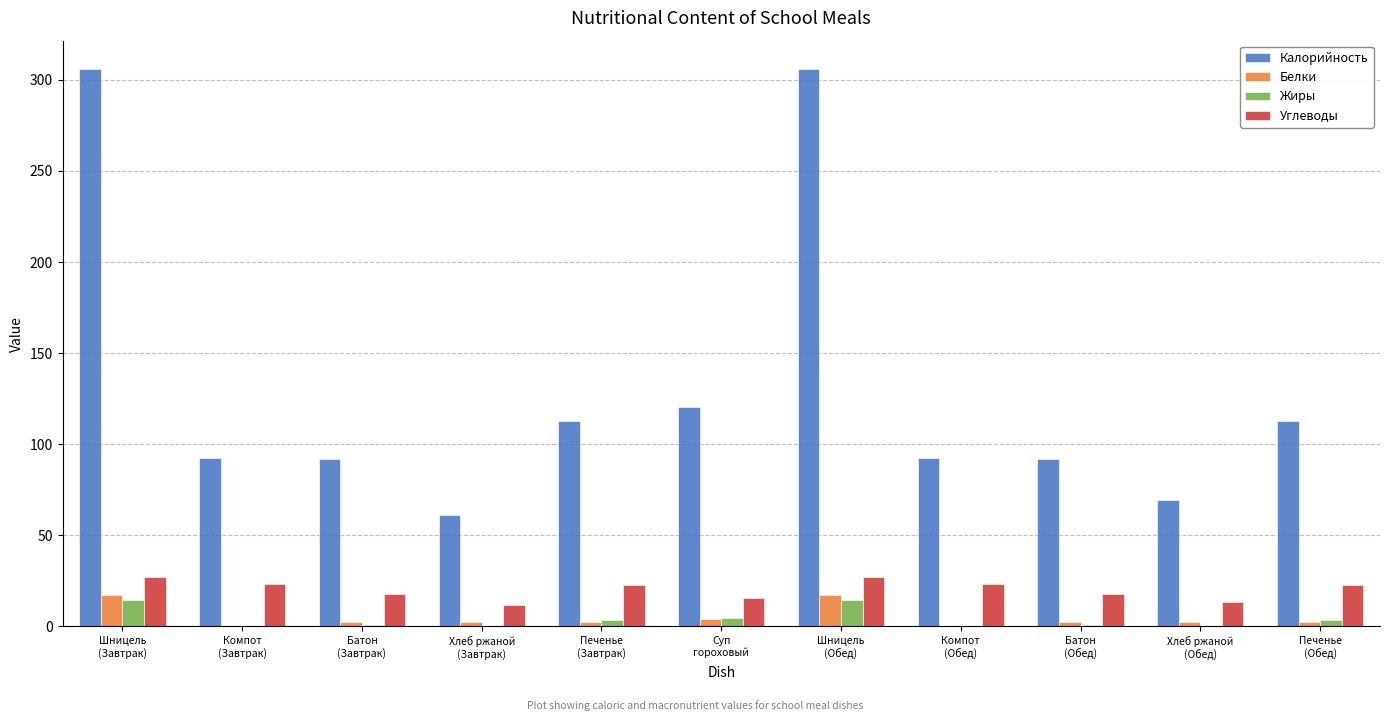

Where does the Белки series first go above 2?

Шницель
(Завтрак)